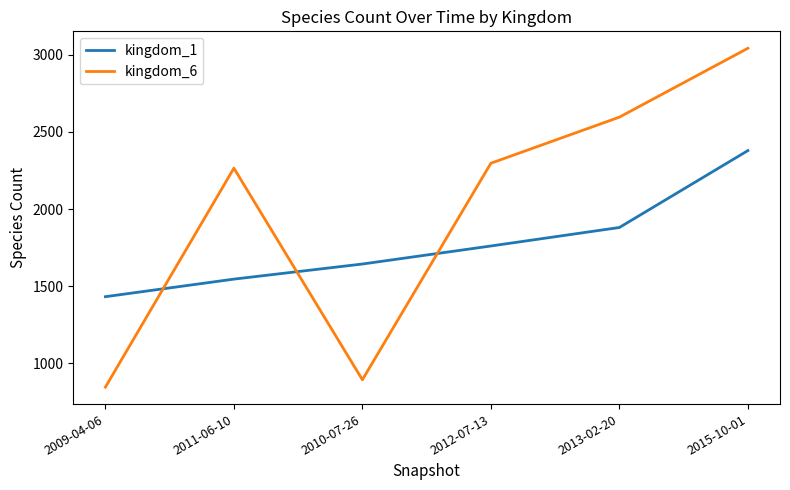

Which series has the largest range (max minus min)?

kingdom_6